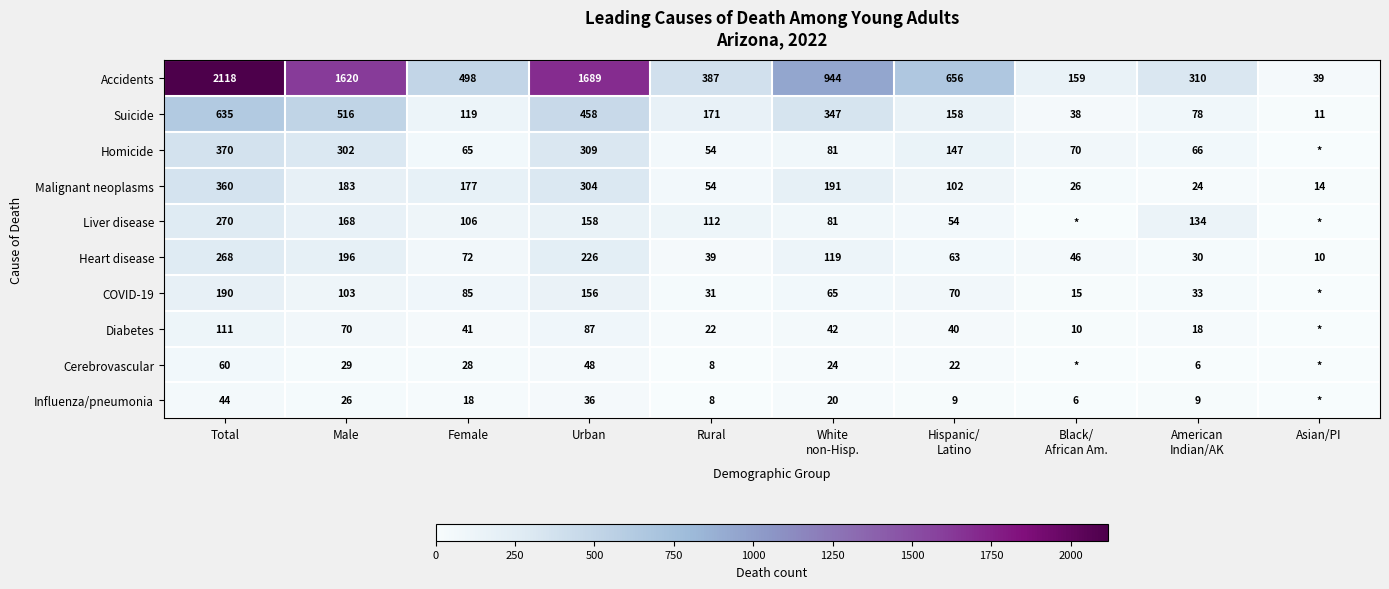

Between Black/
African Am. and Hispanic/
Latino, which is larger?

Hispanic/
Latino